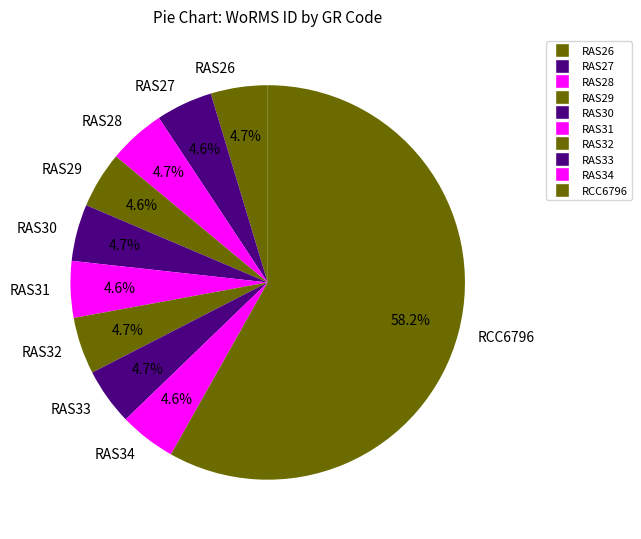

Is RCC6796 the majority of the pie?

Yes